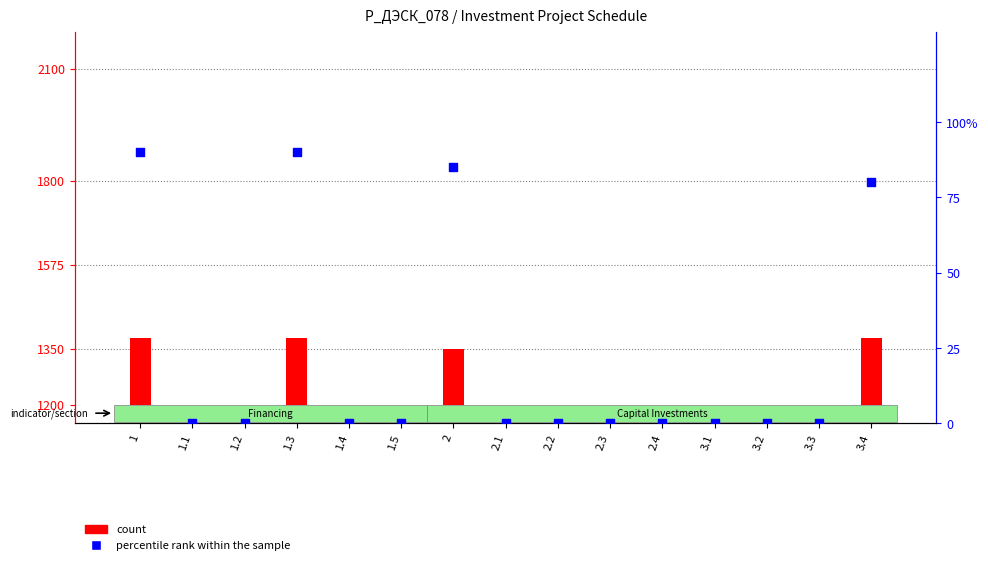

Which series has the largest Y range (max minus min)?

count